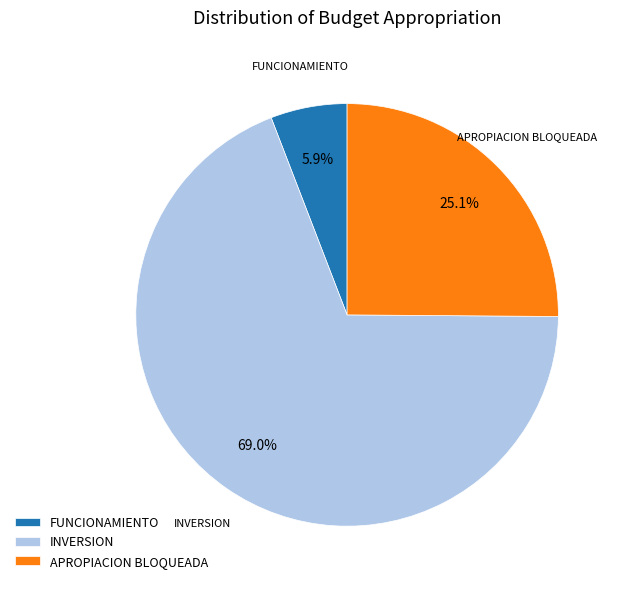

Which has a higher value, INVERSION or FUNCIONAMIENTO?

INVERSION